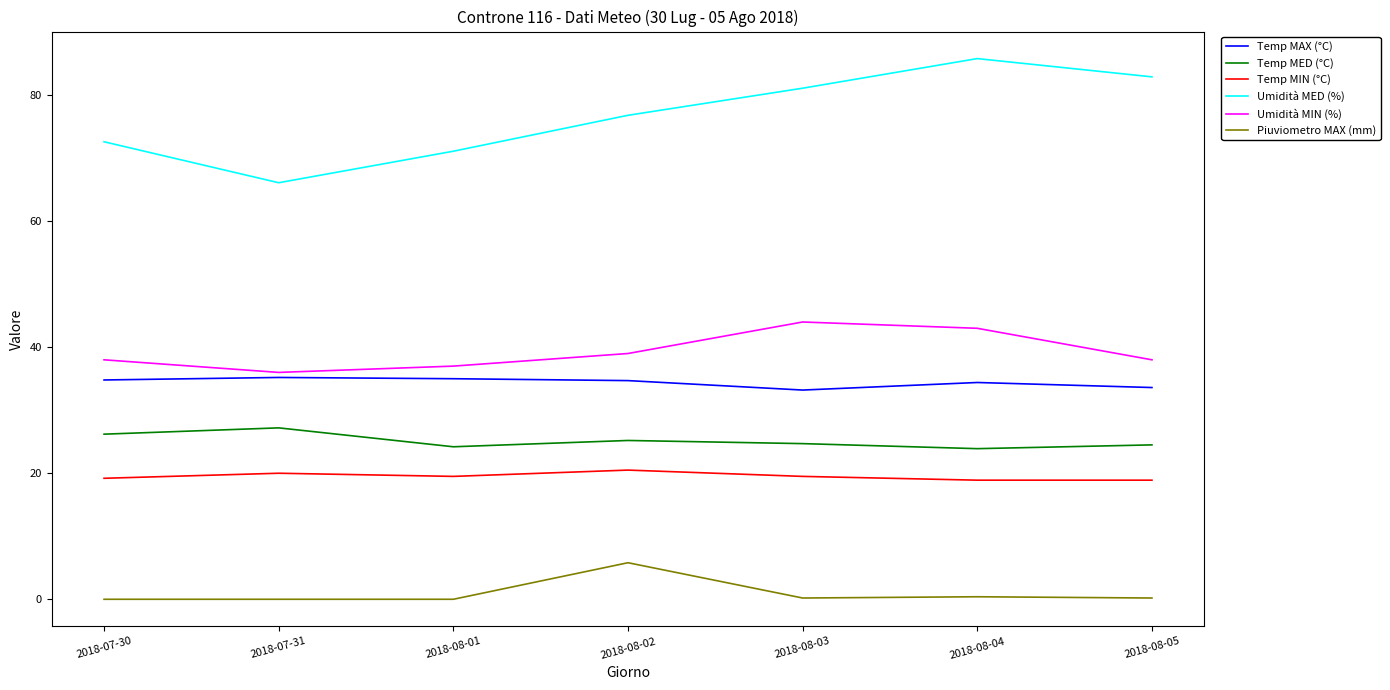

What position from the left is 2018-08-01?

3